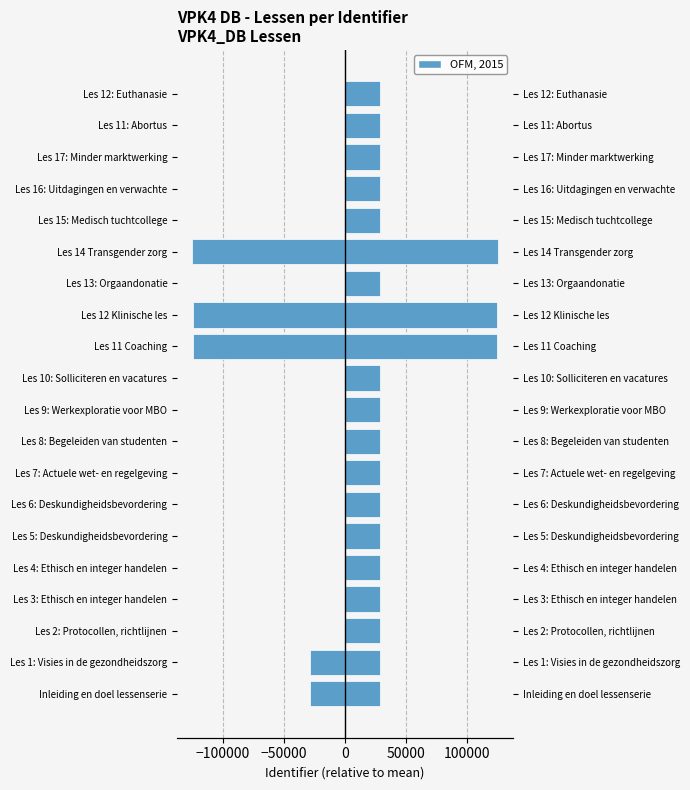

How many values in the Identifier series are below 28802?

10